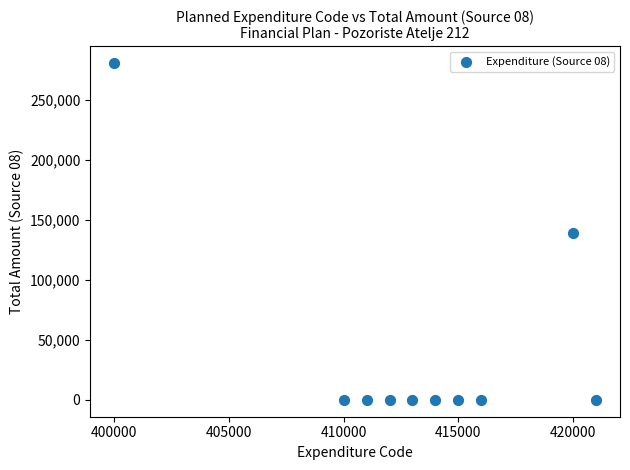

What is the range of Y values (max minus min)?

280977.1